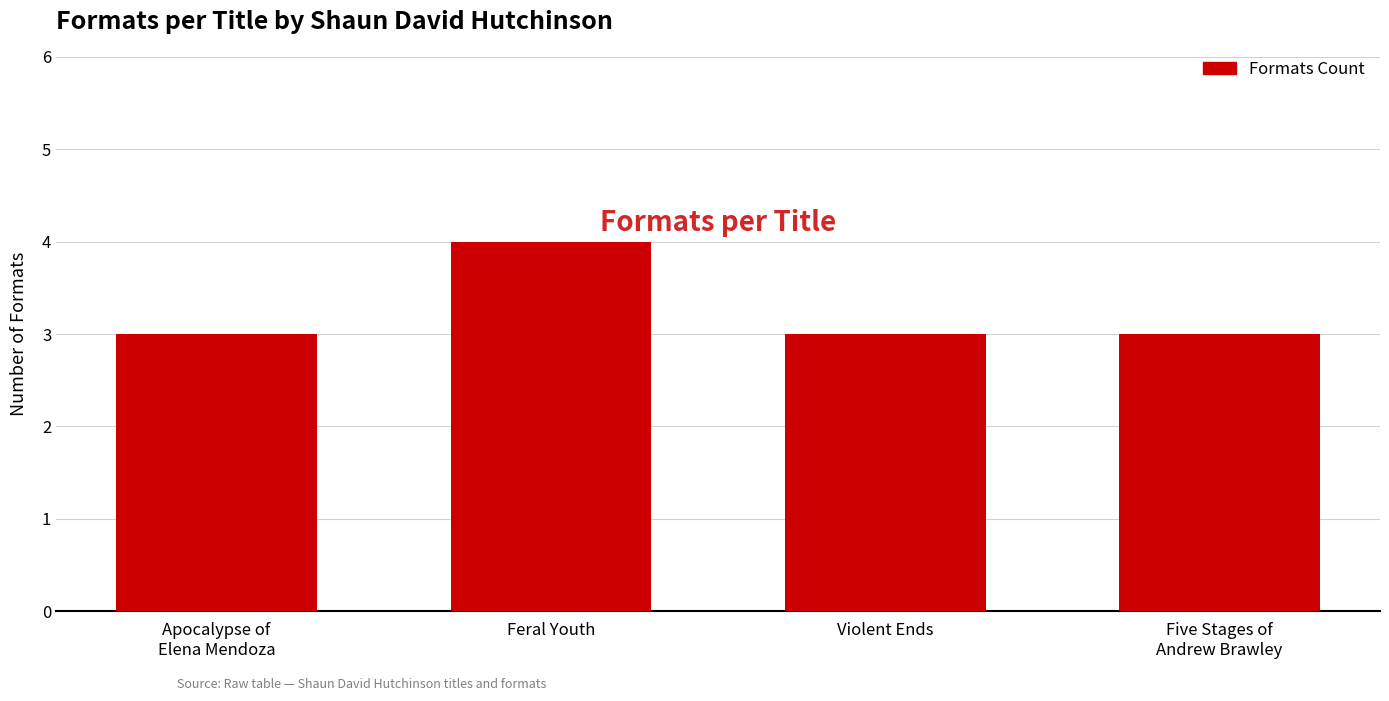

What position from the right is Feral Youth?

3